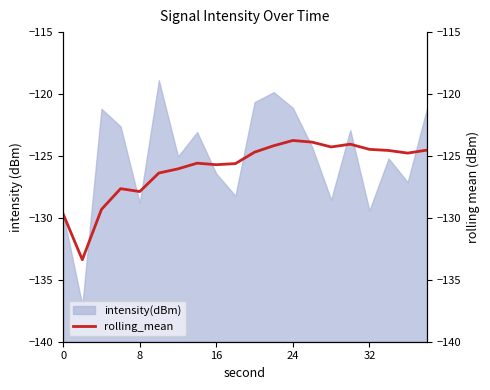

Is it true that intensity(dBm) equals -200.5 at 8?

False